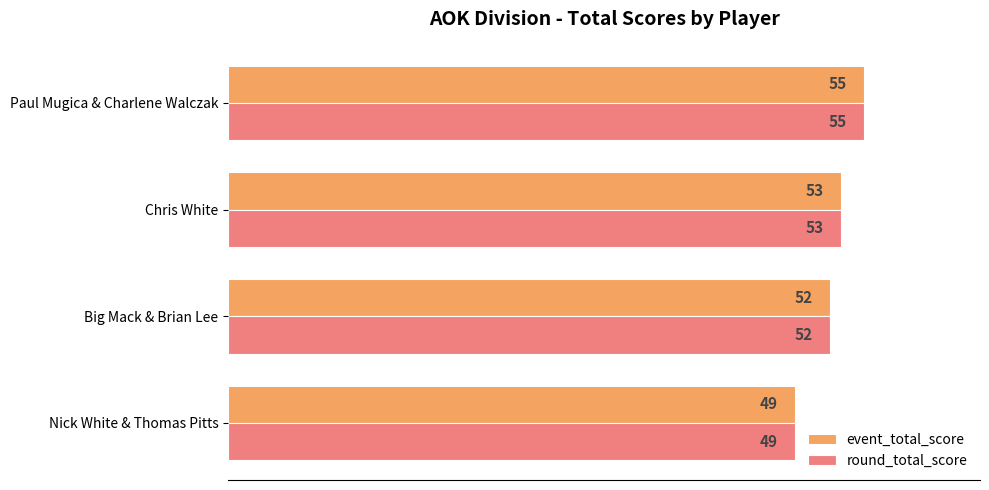

What is the lowest value of the event_total_score series?

49